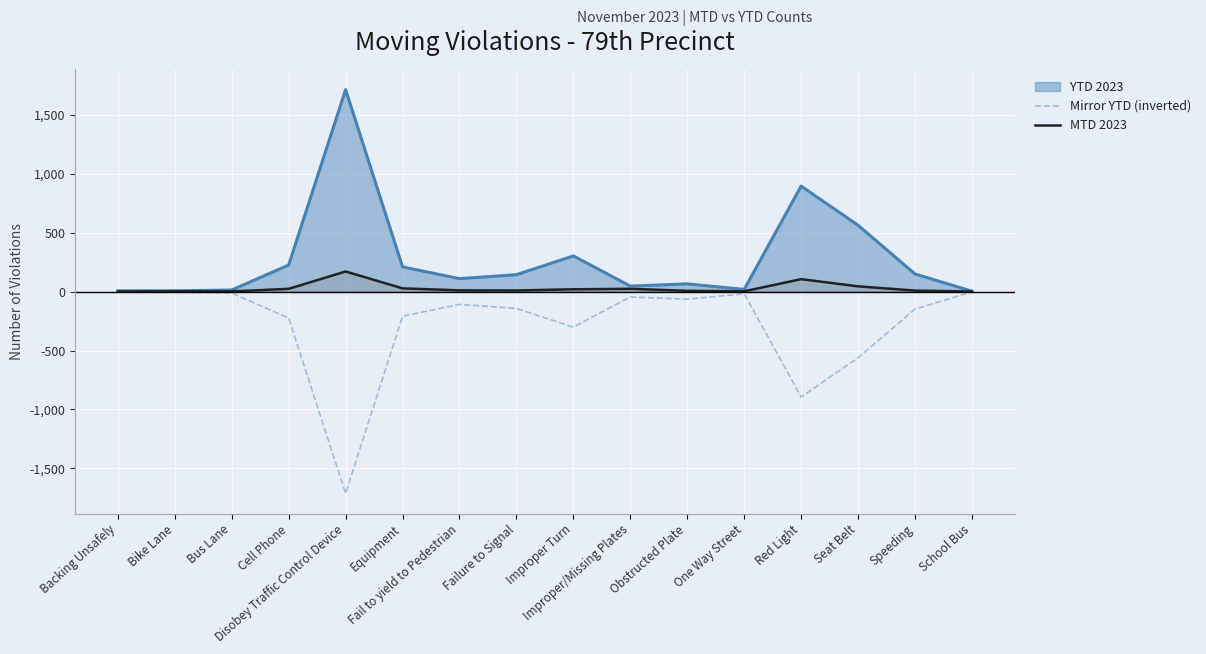

Where is MTD 2023 nearest to the value 85?

Red Light